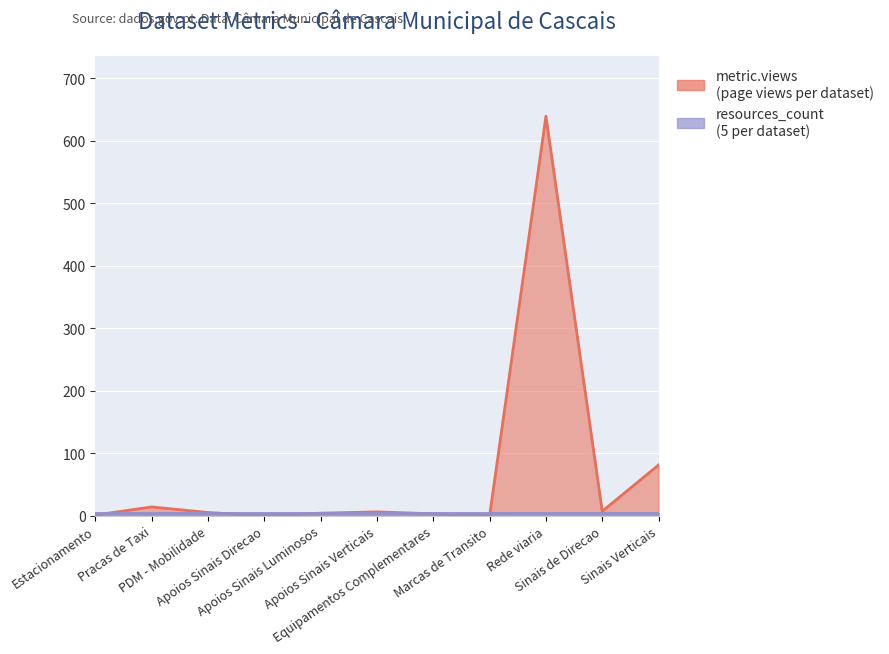

Where does the data first go above 5?

Pracas de Taxi